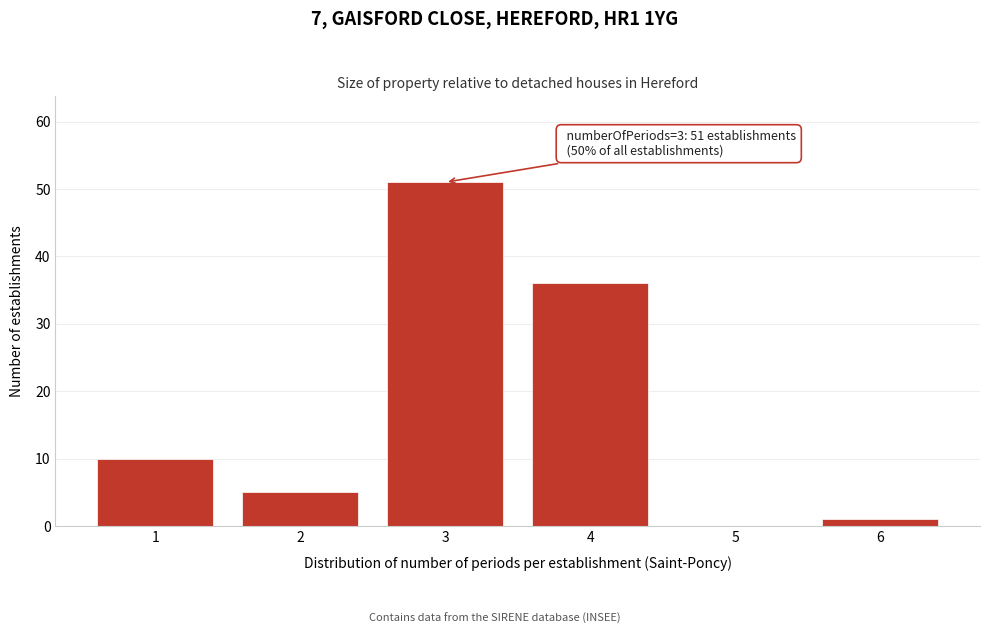

Reading left to right, what are all the values shown in this chart?

1=10	2=5	3=51	4=36	5=0	6=1